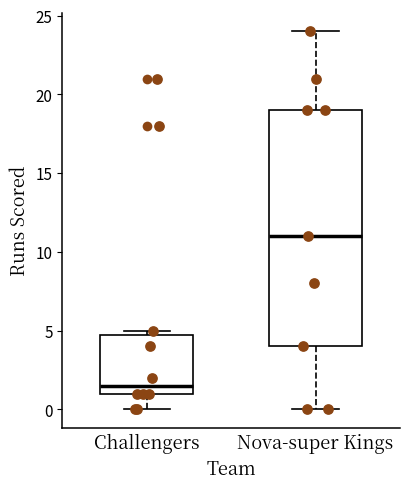

Which box is the tallest, from its lower edge to its upper edge?

Nova-super Kings